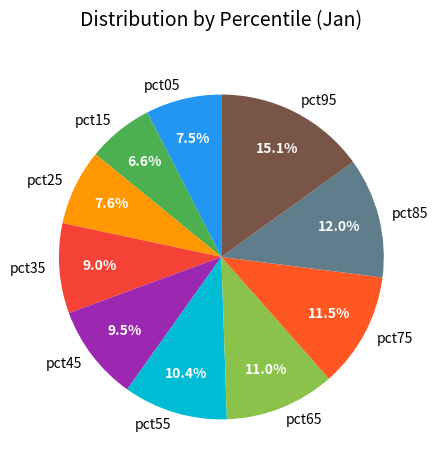

Do pct75 and pct85 together represent more than half of the pie?

No